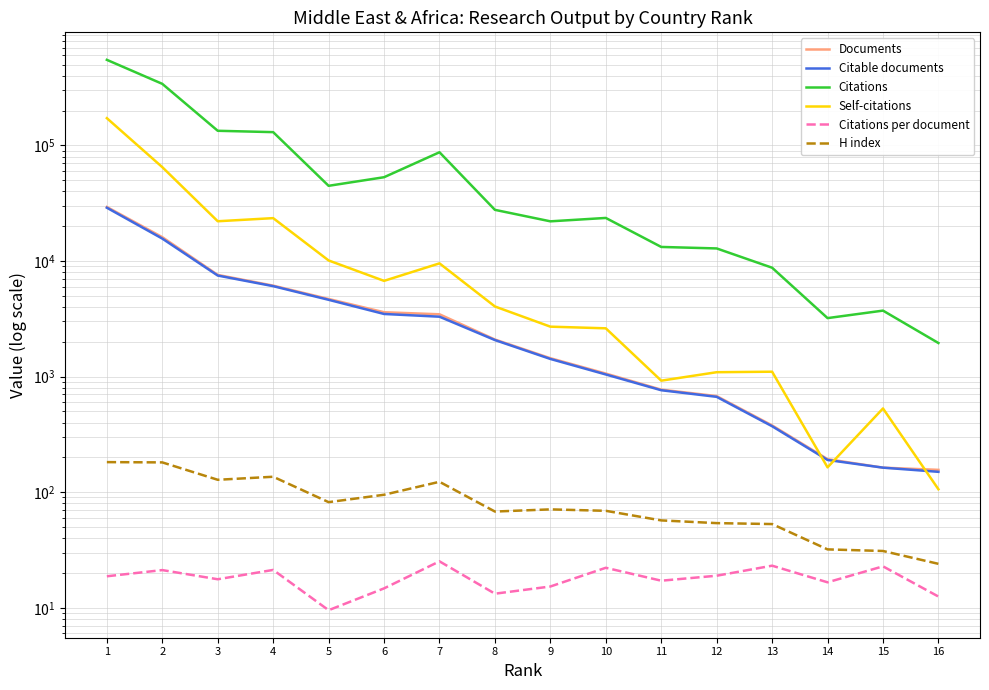

Which series has the widest spread of values?

Citations